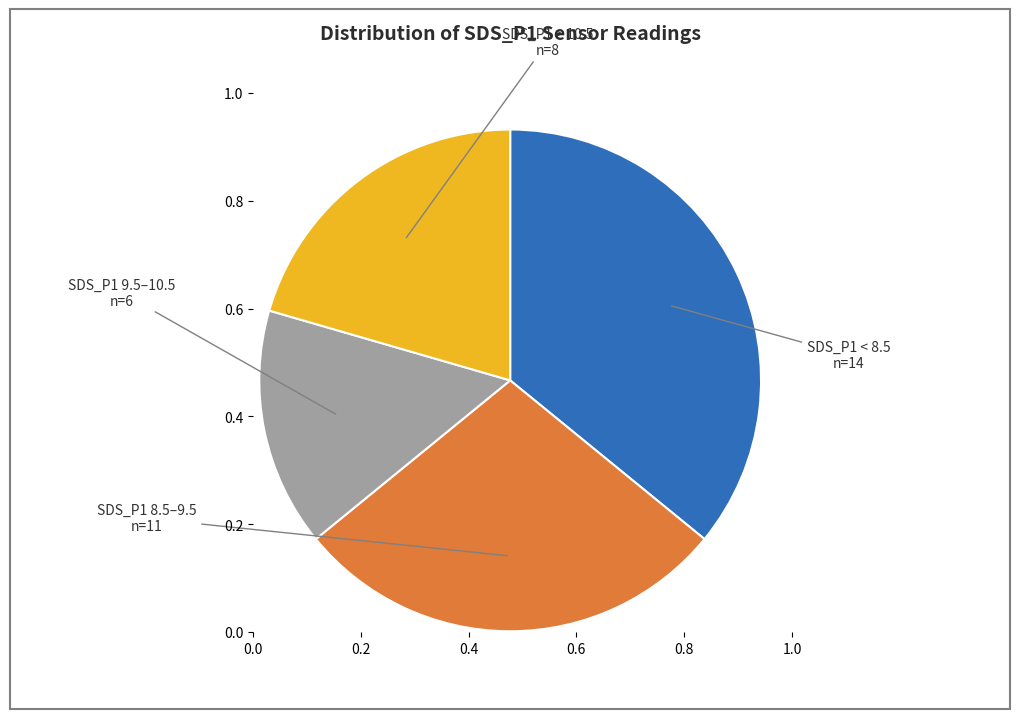

Does any single category account for the majority?

No